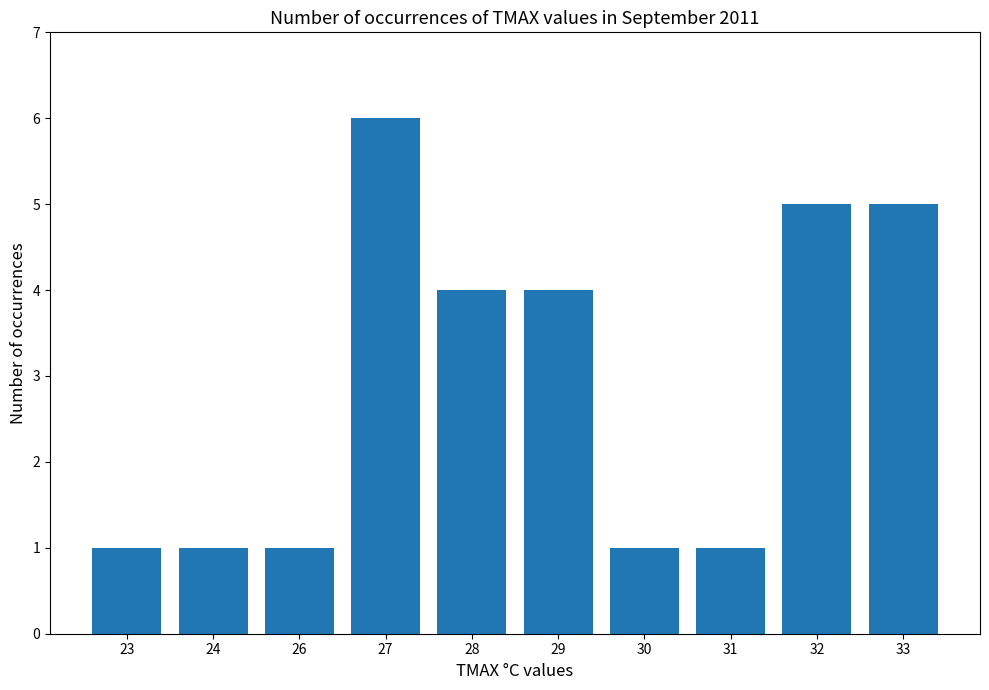

Count the number of categories in the chart.

10